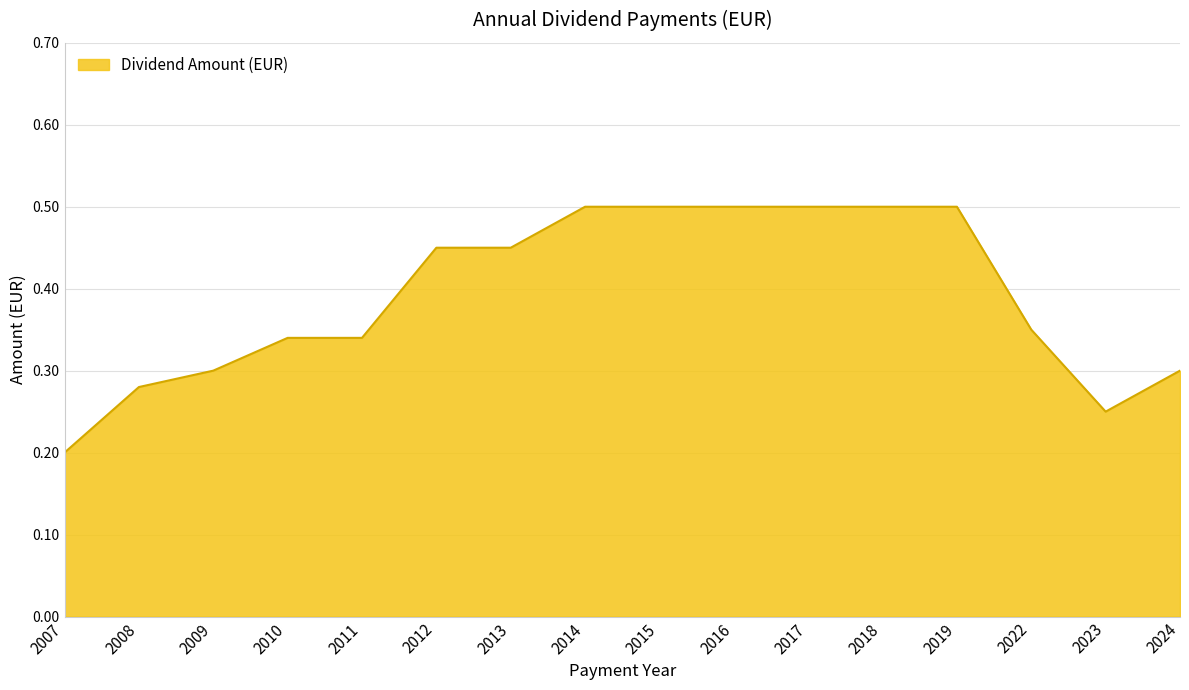

What is the sum of all values?

6.3